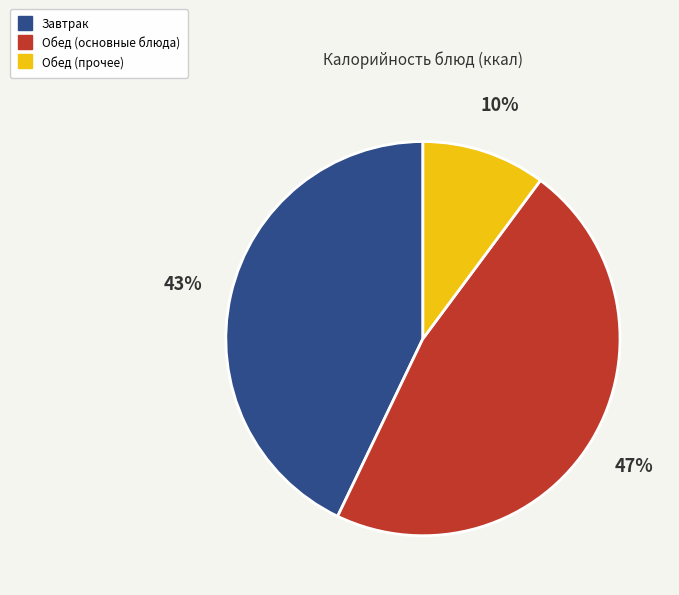

To the nearest percent, what is the average slice percentage?

33%